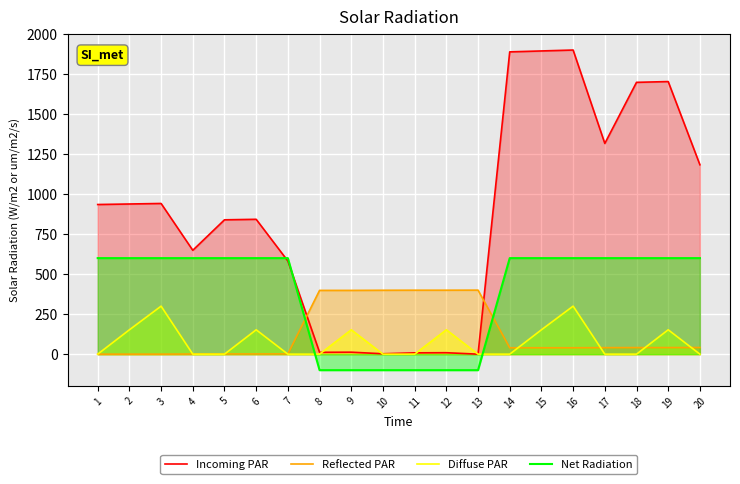

What is the difference between the Net Radiation values at 3 and 10?

700.0